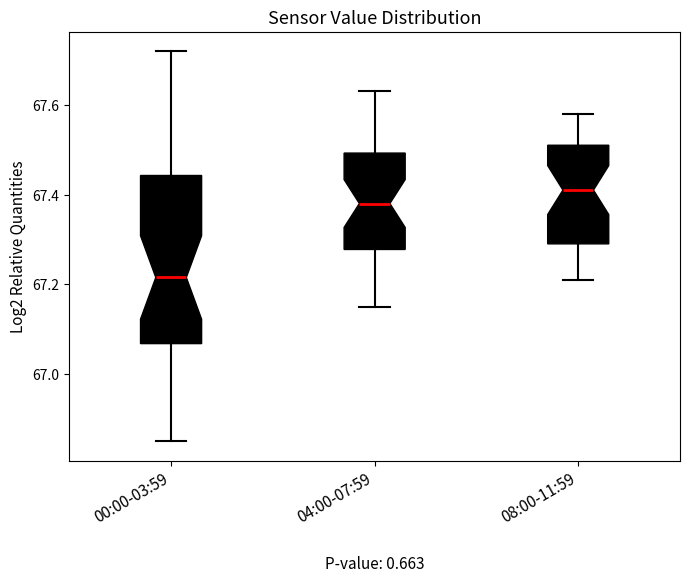

Where does the upper whisker of the box for 04:00-07:59 end on the y-axis? The values are not printed on the chart, so give them approximately, as read against the axis.

67.64